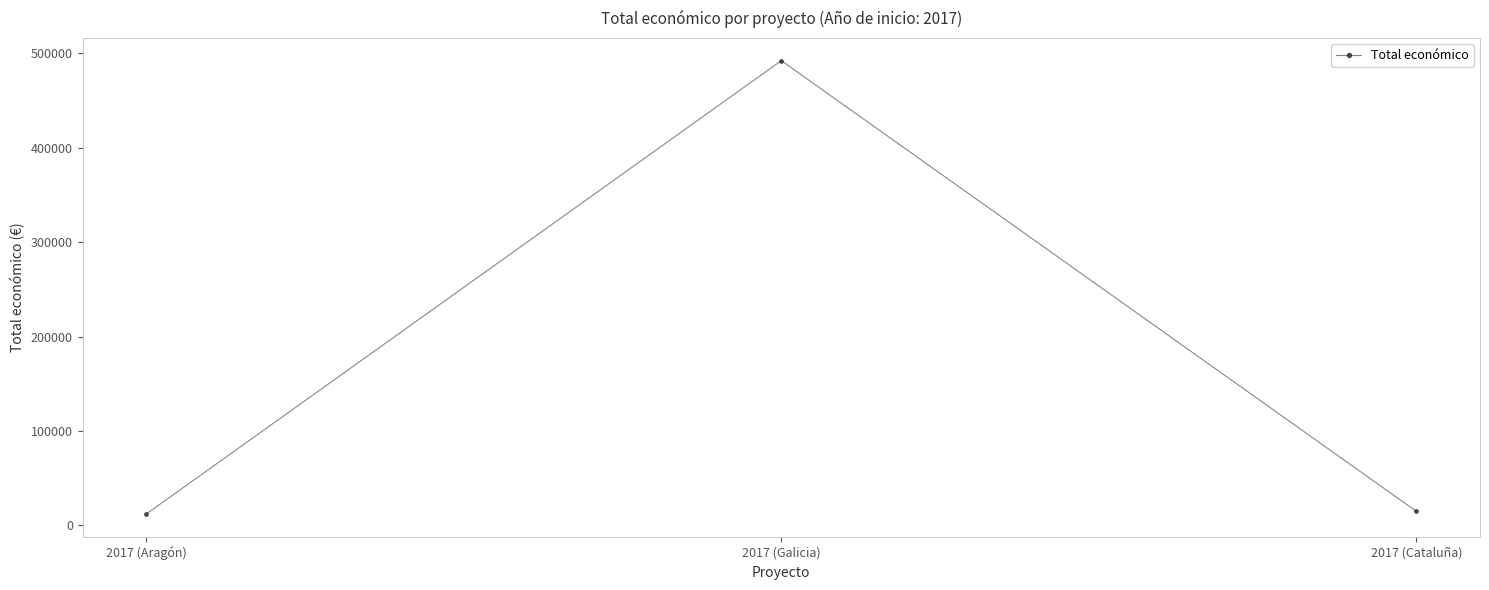

Is it true that the value at 2017 (Galicia) is 776127?

False